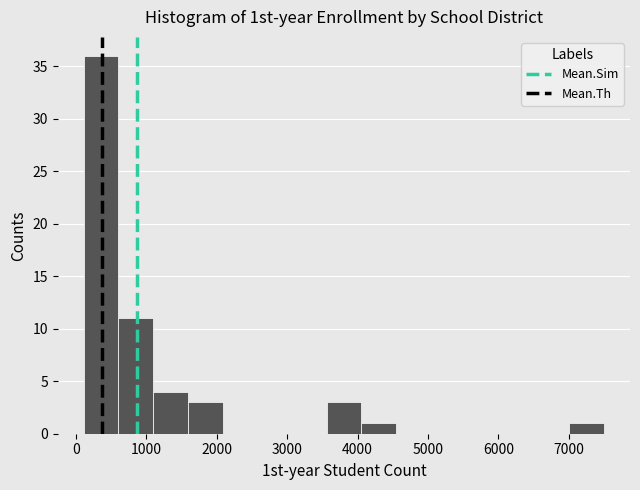

Reading left to right, transcribe this chart: for each bar, give the range it covers on the x-axis and its height. Neither the bar edges nor the heights are printed on the chart, so give them approximately, as read against the axes.

100 to 600: 36
600 to 1100: 11
1100 to 1600: 4
1600 to 2100: 3
2100 to 2600: 0
2600 to 3100: 0
3100 to 3600: 0
3600 to 4100: 3
4100 to 4500: 1
4500 to 5000: 0
5000 to 5500: 0
5500 to 6000: 0
6000 to 6500: 0
6500 to 7000: 0
7000 to 7500: 1